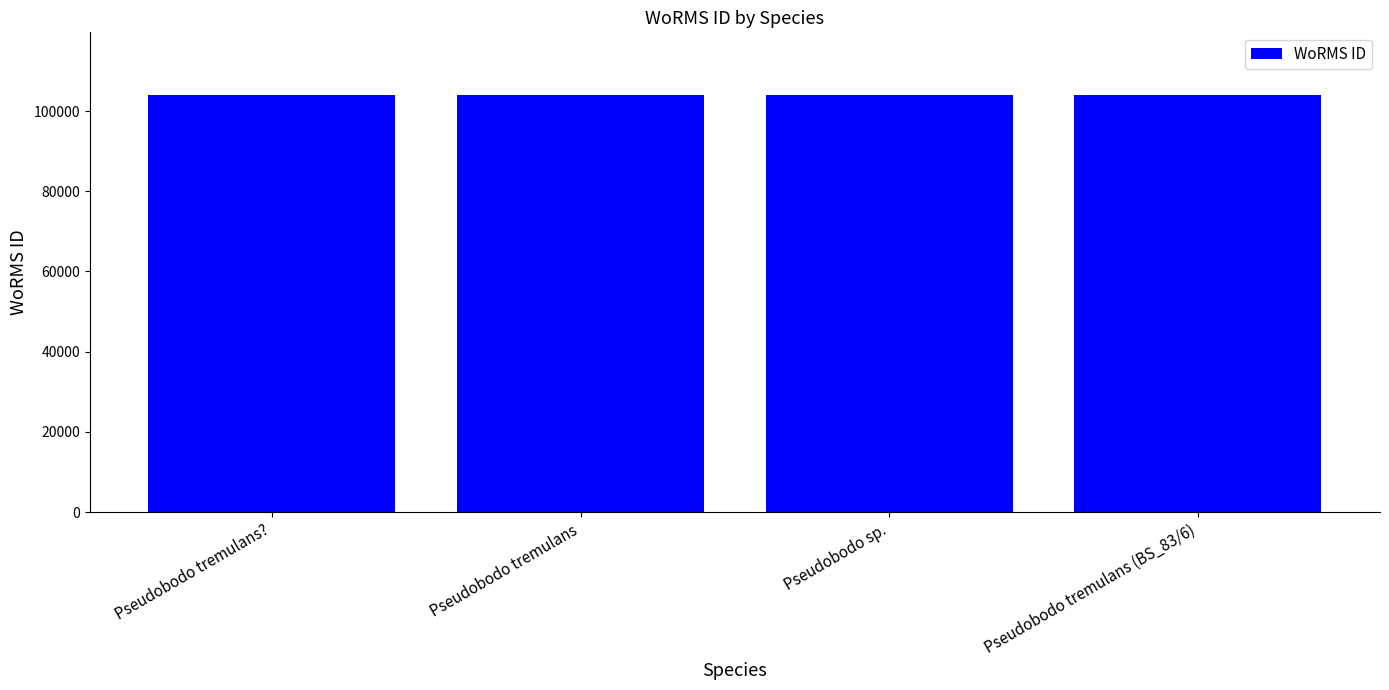

What is the ratio of the value at Pseudobodo sp. to the value at Pseudobodo tremulans (BS_83/6)?

1.0